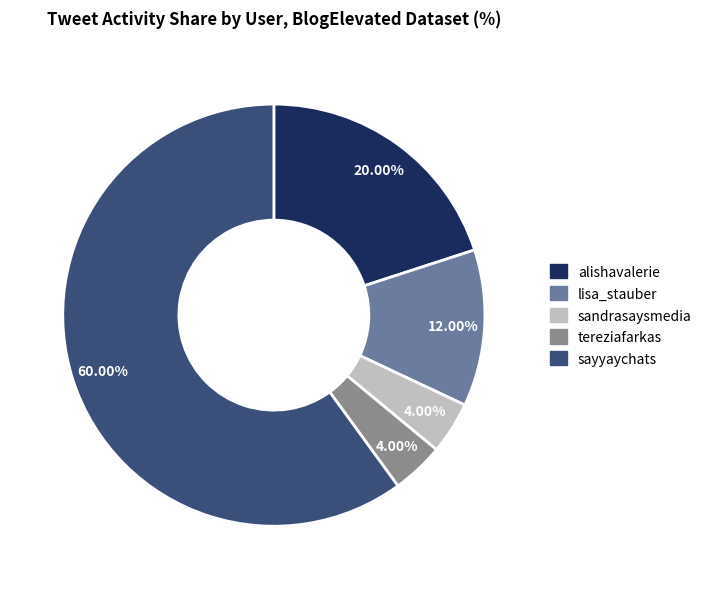

What percentage is the lisa_stauber slice, to the nearest percent?

12%